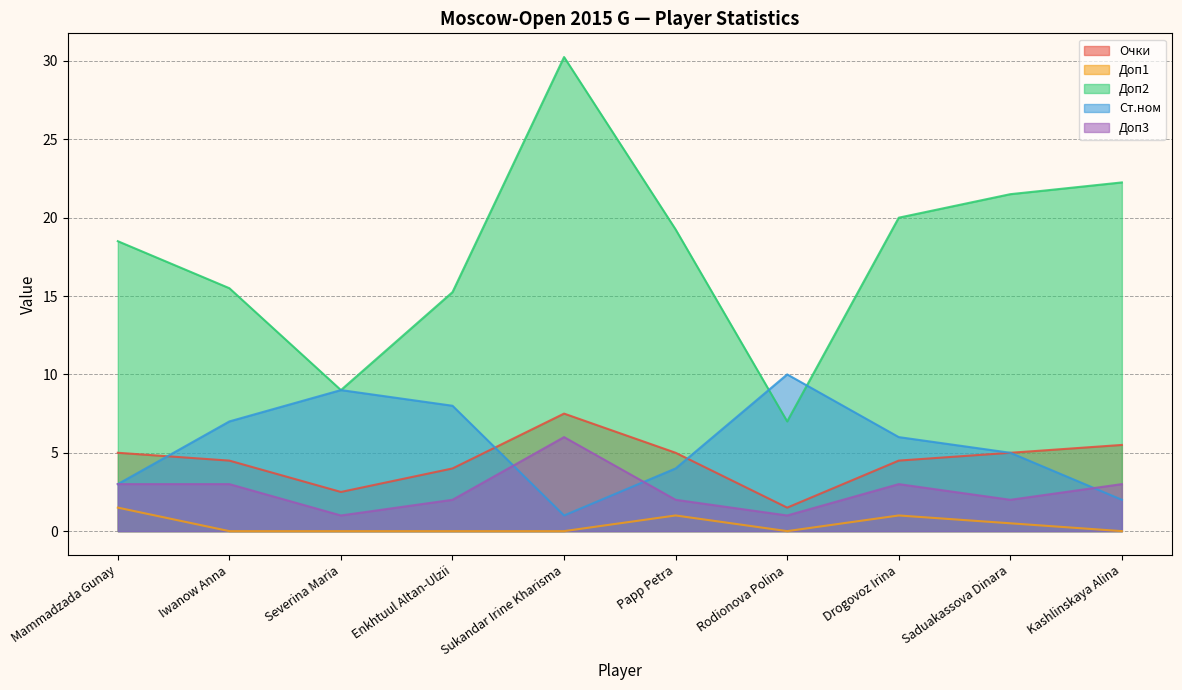

What is the difference between the maximum and minimum values in the Доп1 series?

1.5